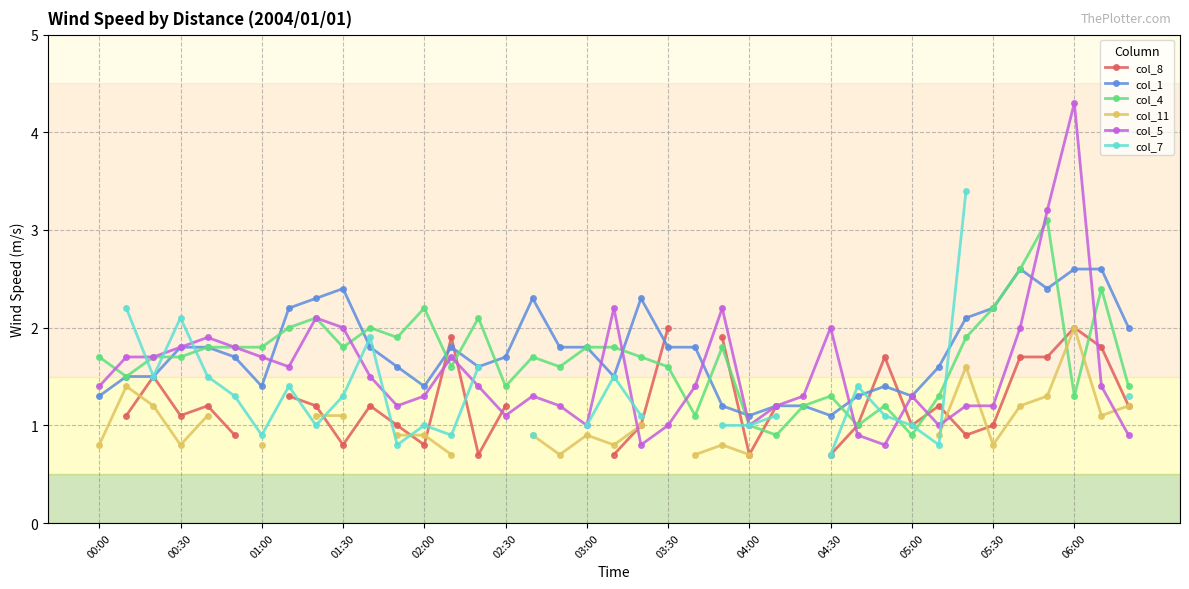

Which series has the widest spread of values?

col_5